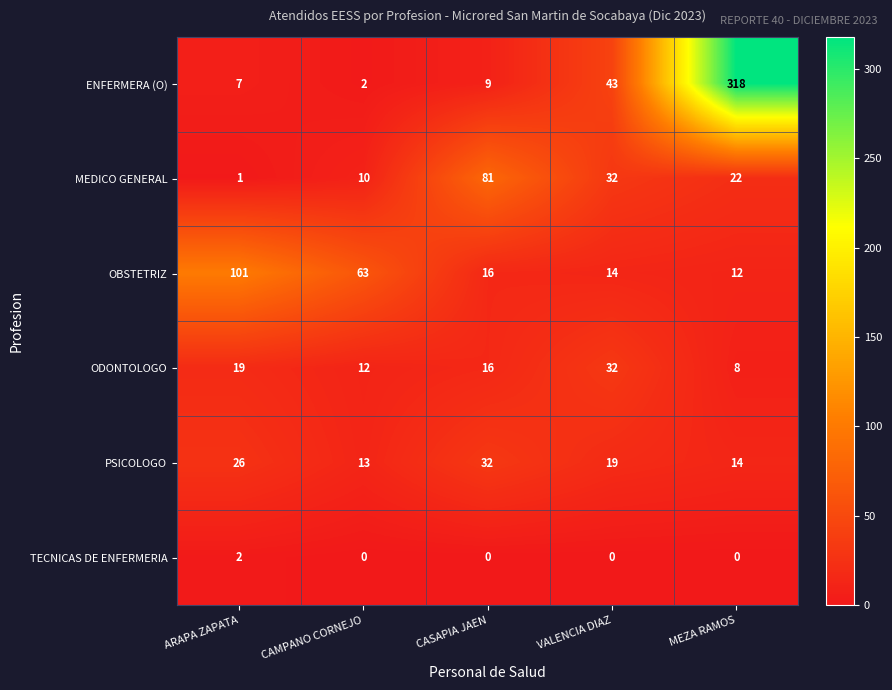

Count the number of data series in this chart.

6